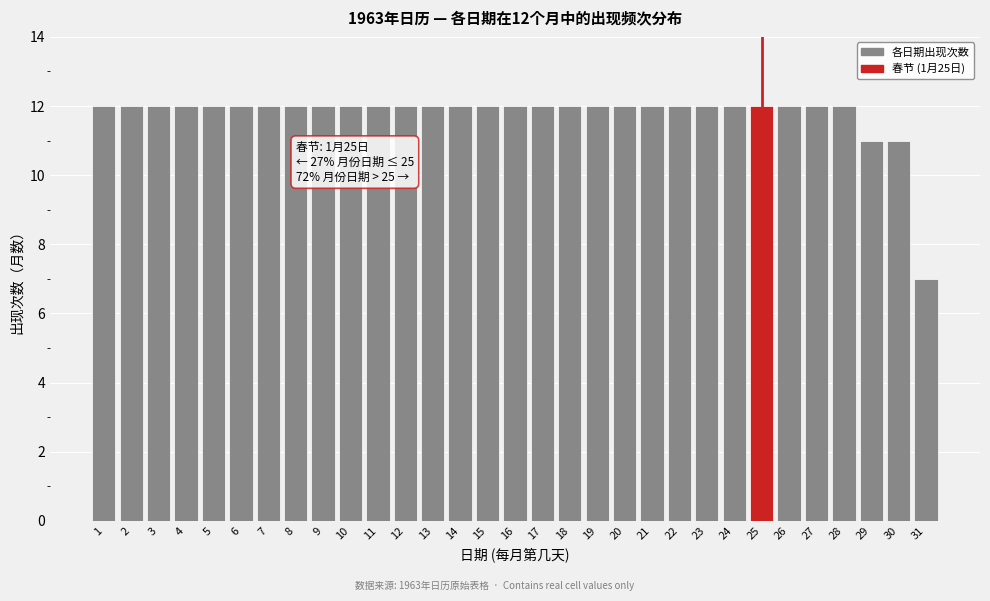

What is the greatest value displayed?

12